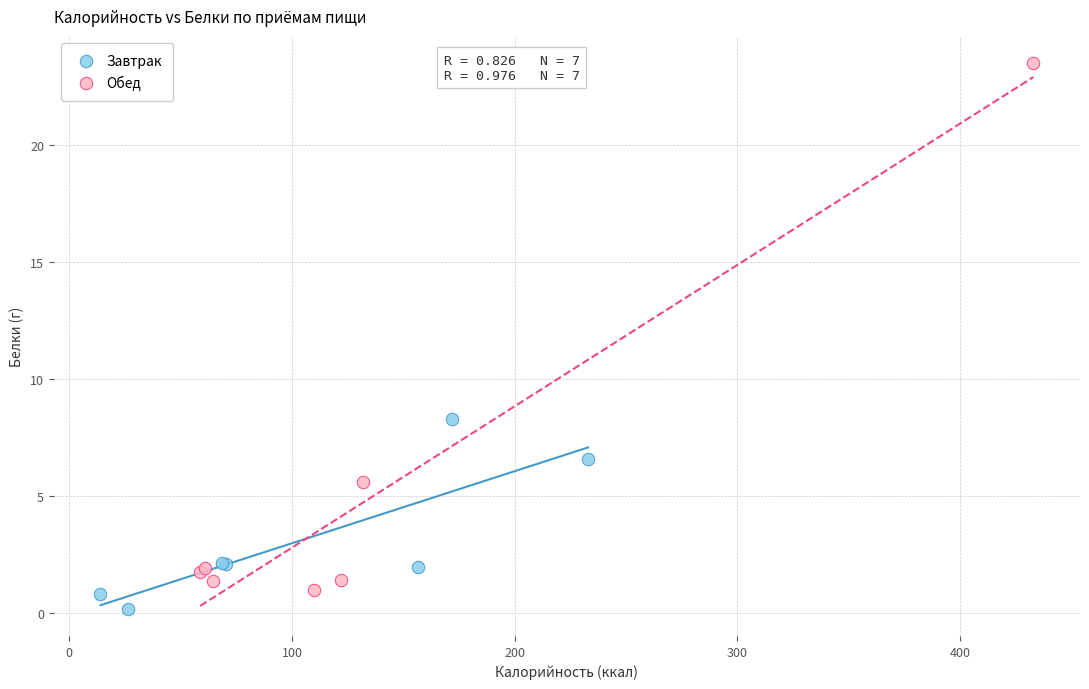

Which series has the widest spread of Y values?

Обед